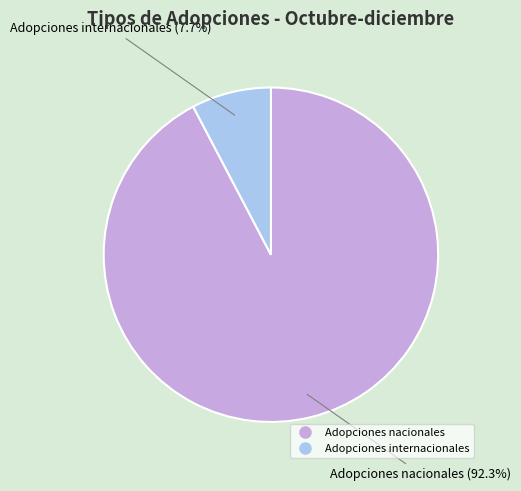

What is the ratio of the value at Adopciones nacionales to the value at Adopciones internacionales?

12.0